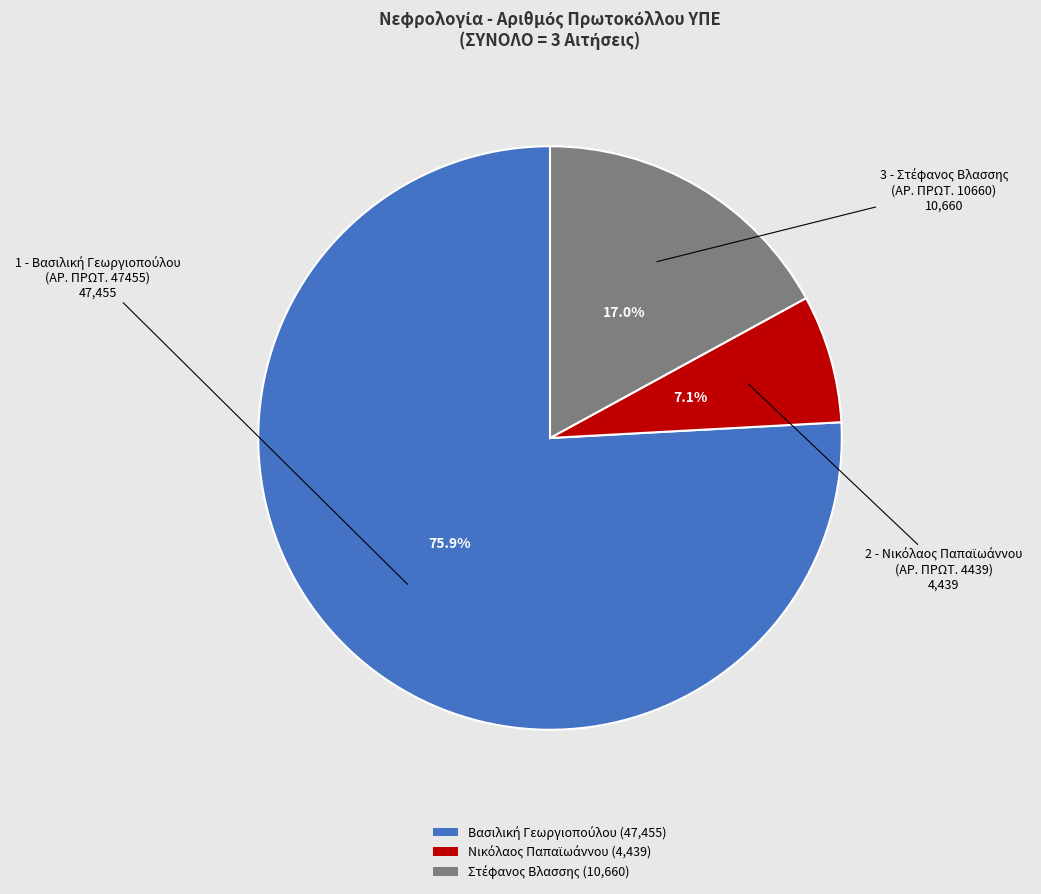

Count the number of slices in the pie.

3